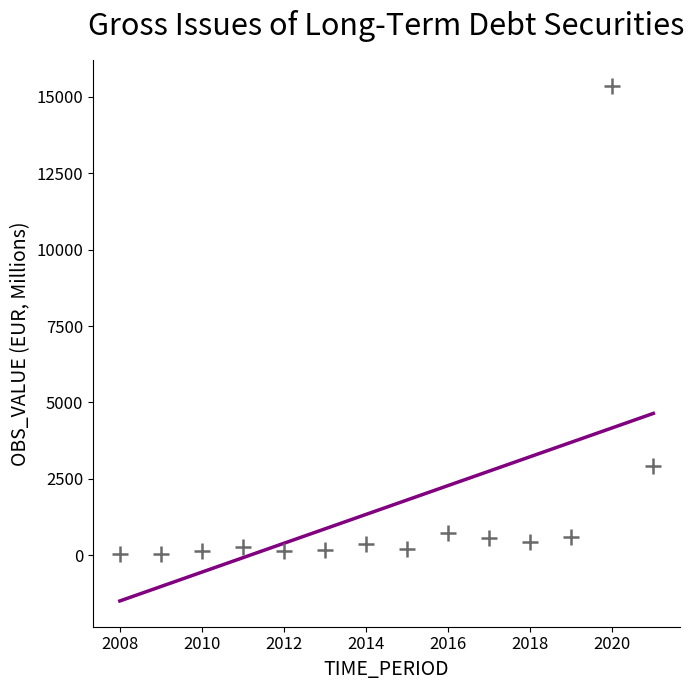

What is the range of Y values (max minus min)?

15326.1